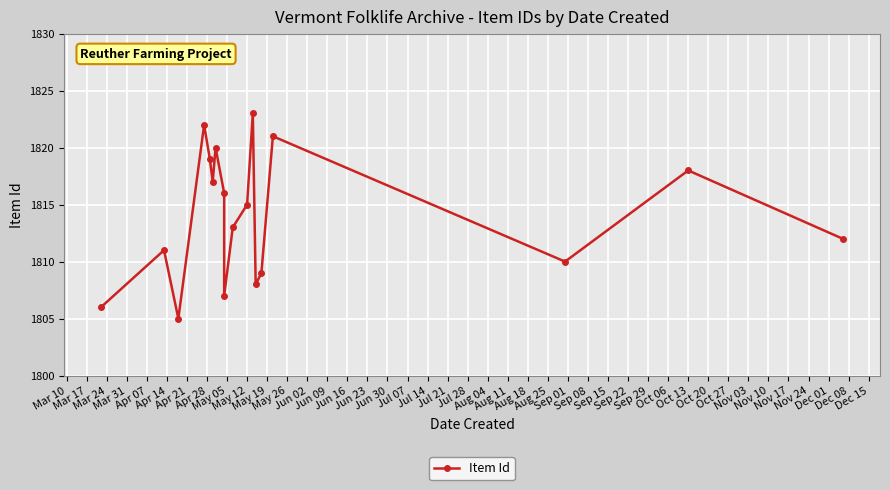

What is the sum of the values at May 12 and Jun 02?

3621